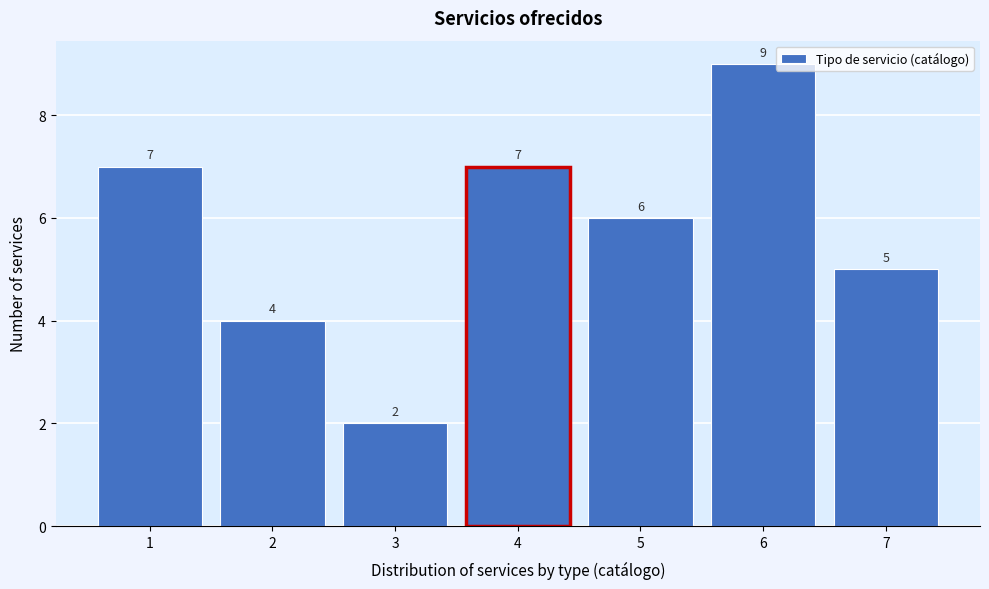

Reading left to right, transcribe all the data shown in this chart.

7	4	2	7	6	9	5